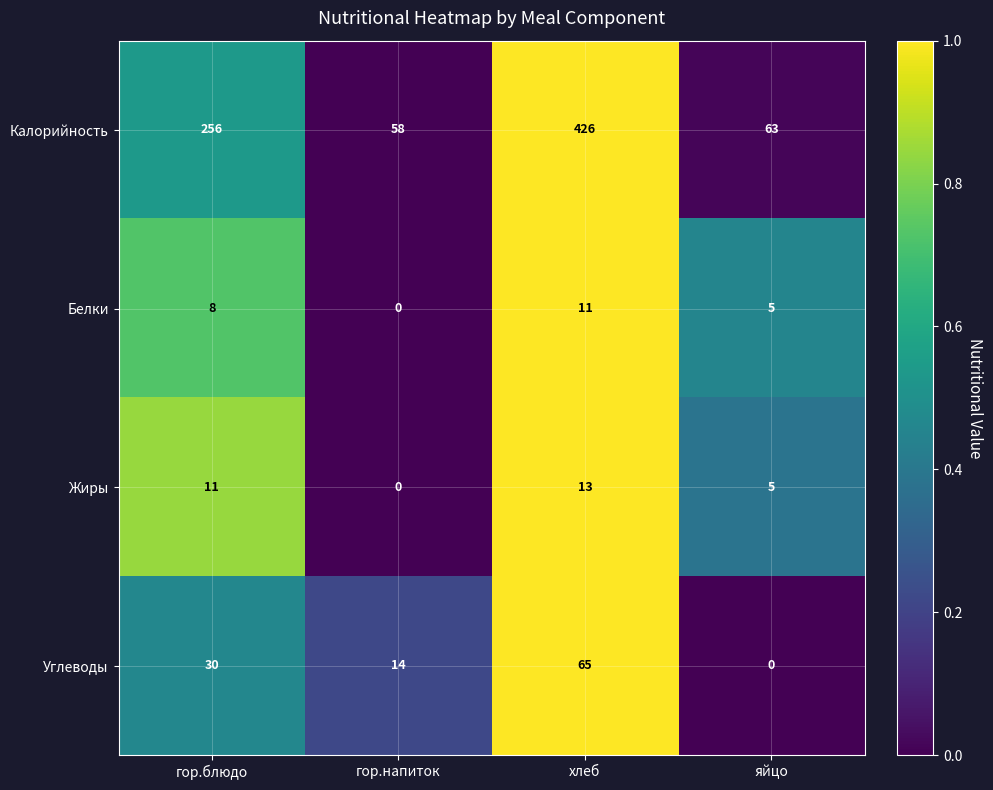

Which series changed the most between гор.блюдо and хлеб?

Калорийность